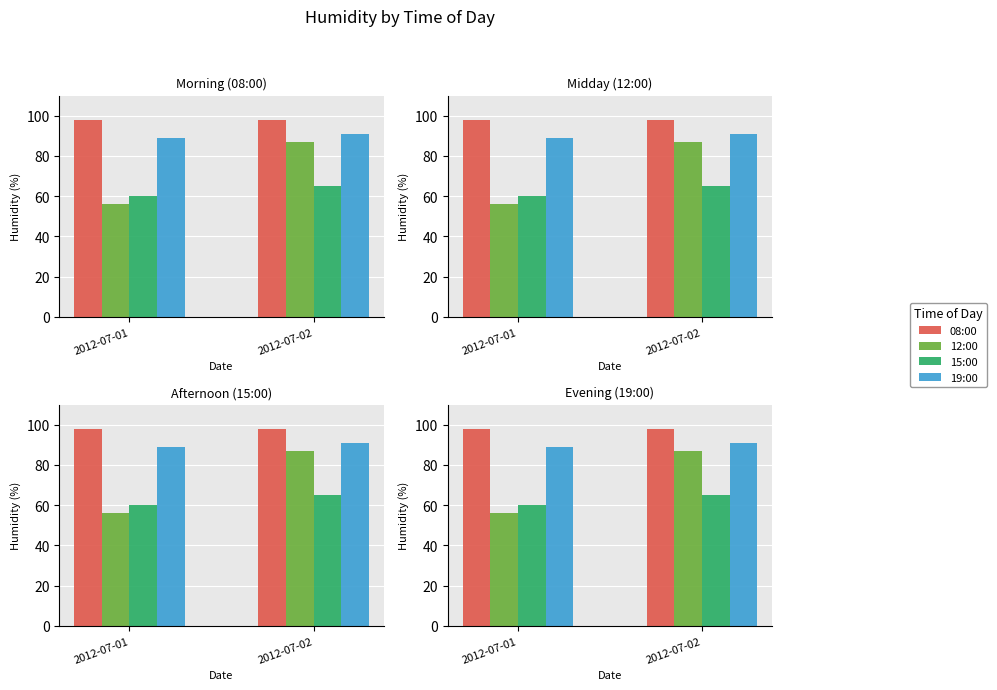

The value of 15:00 at 2012-07-02 is 65. True or false?

True